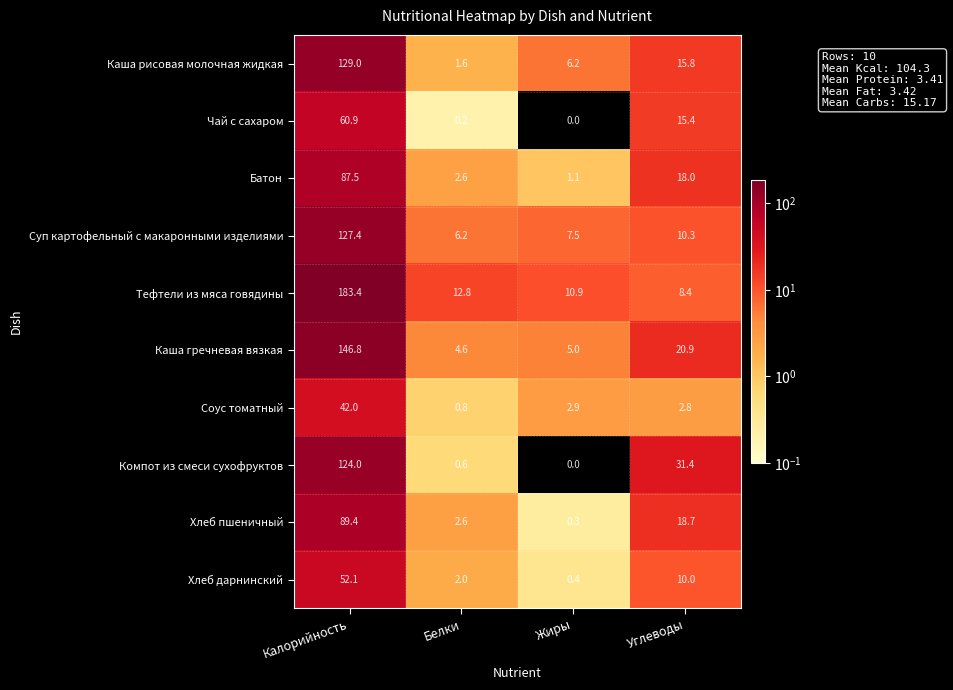

What is the approximate value of Чай с сахаром at Углеводы?

15.4